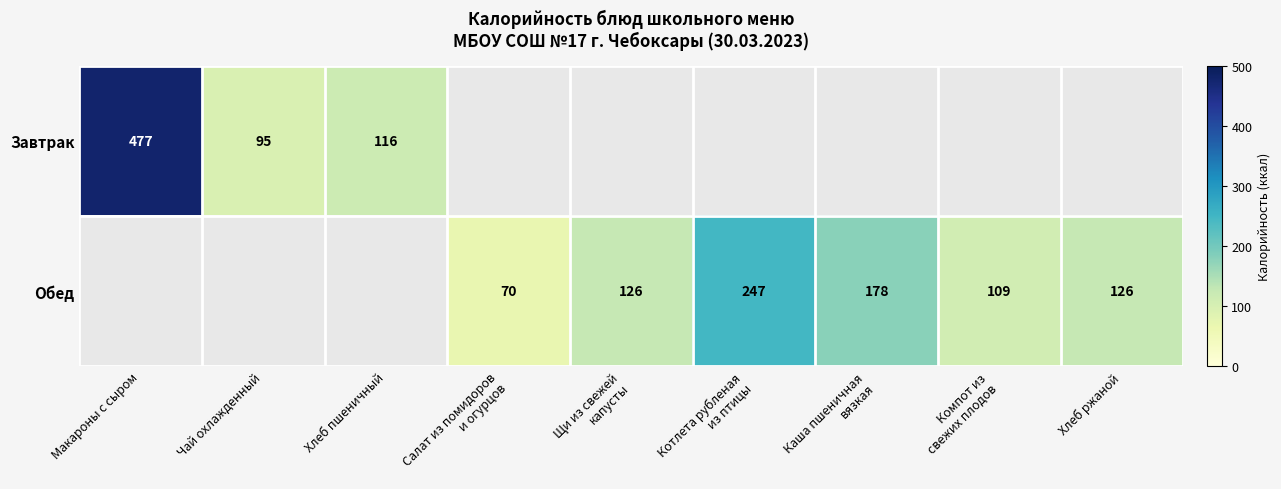

Rank the series by their maximum value, from highest to lowest.

Завтрак, Обед